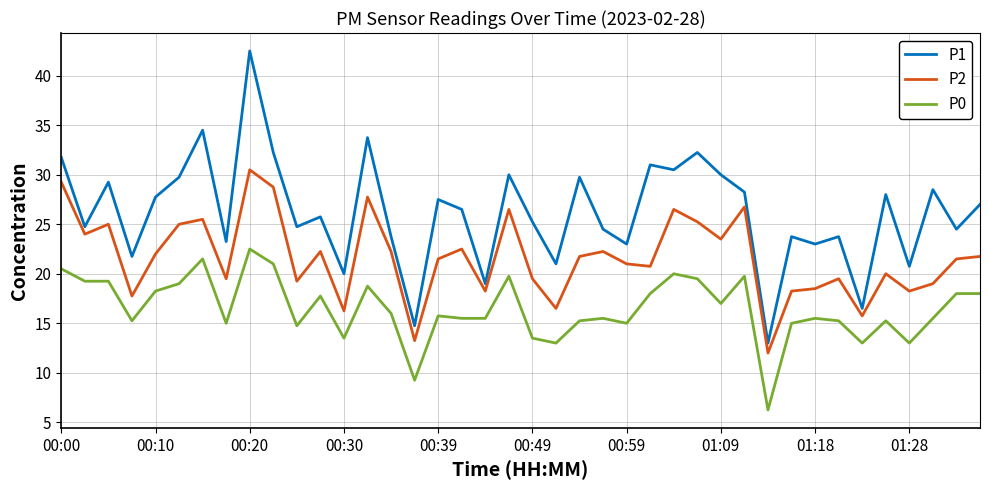

Which series has the widest spread of values?

P1